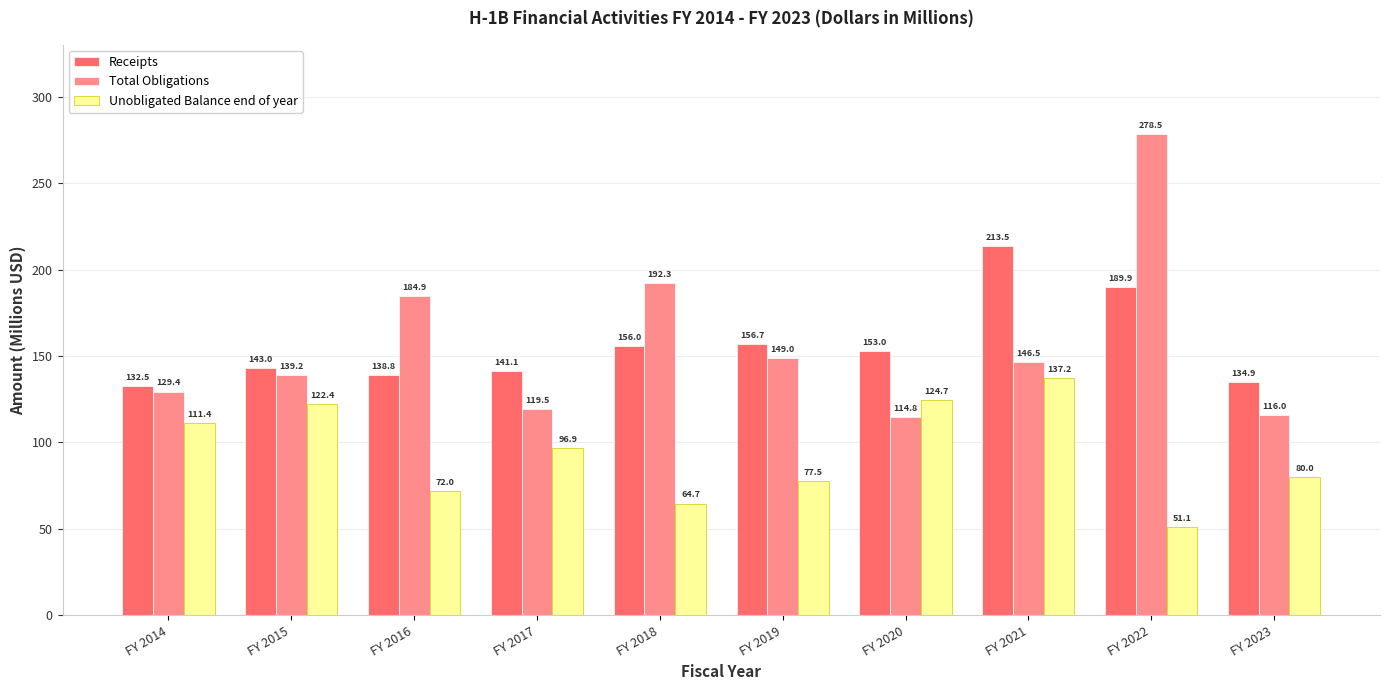

At how many categories does at least one series exceed 135?

8